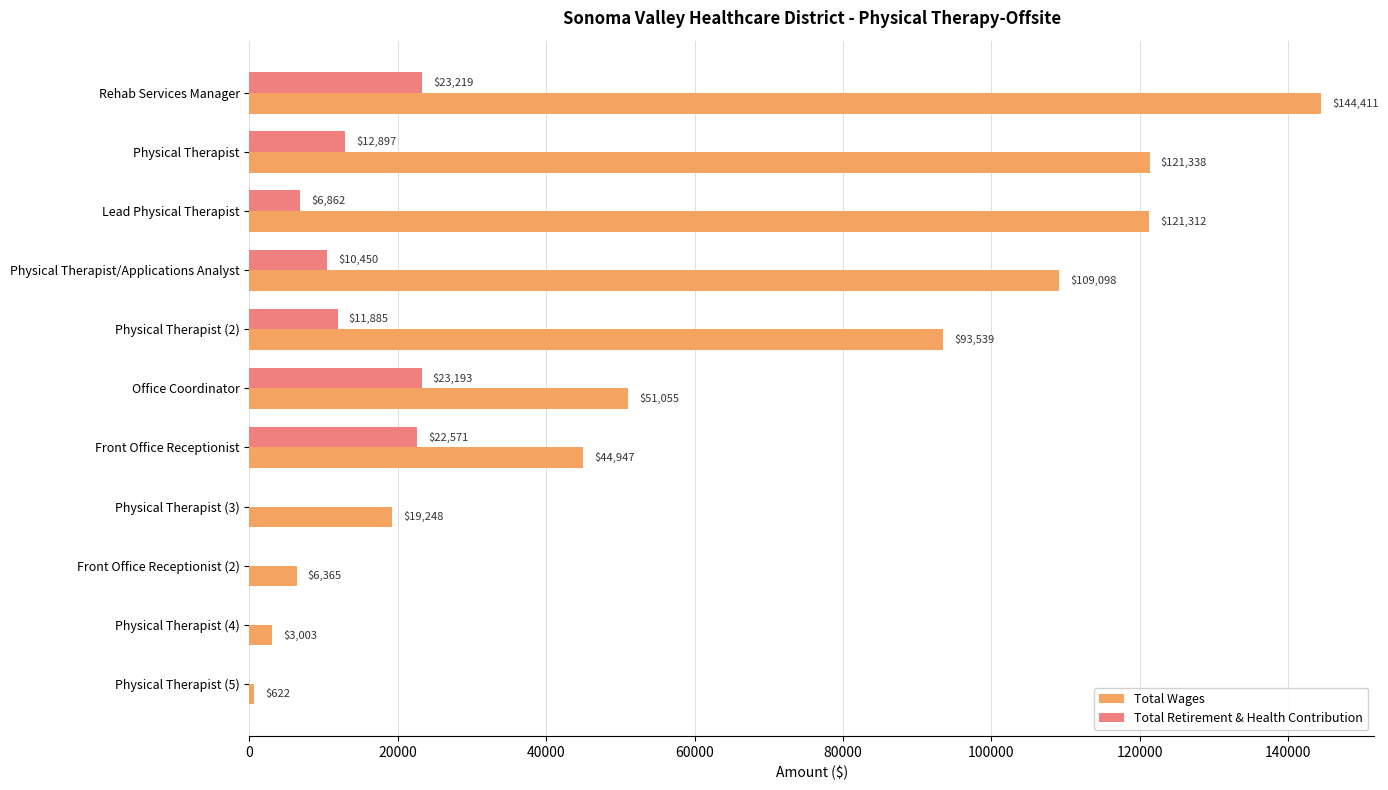

At which label is Total Wages closest to 72516?

Physical Therapist (2)